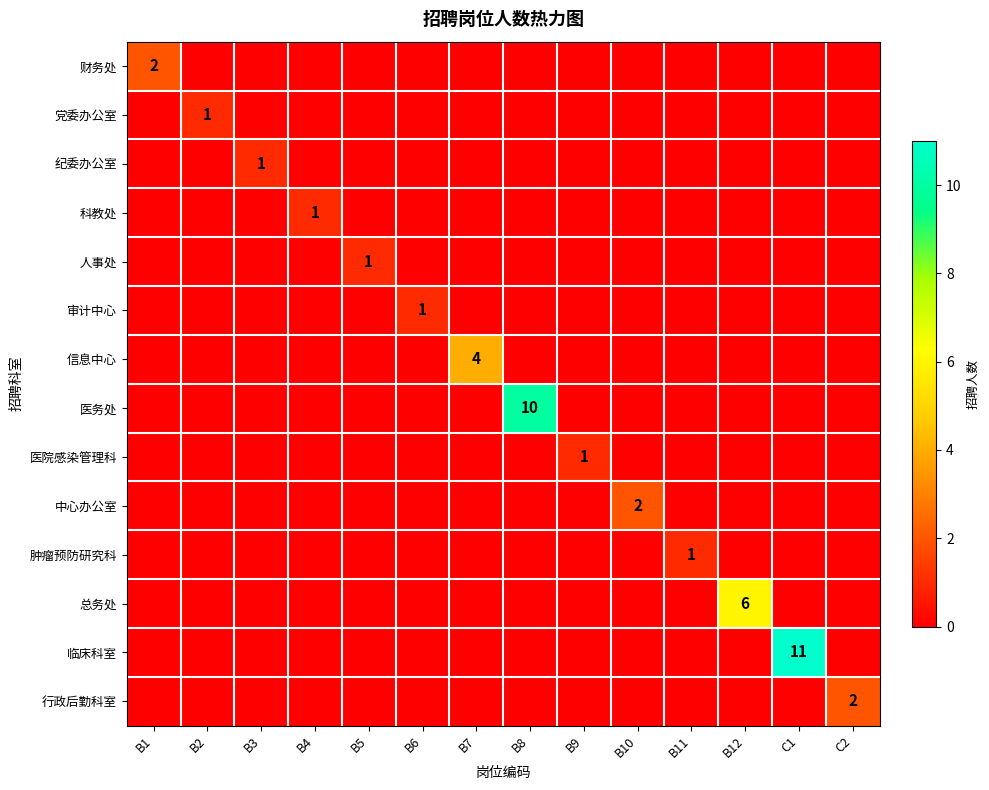

Is it true that 总务处 equals 6 at B12?

True